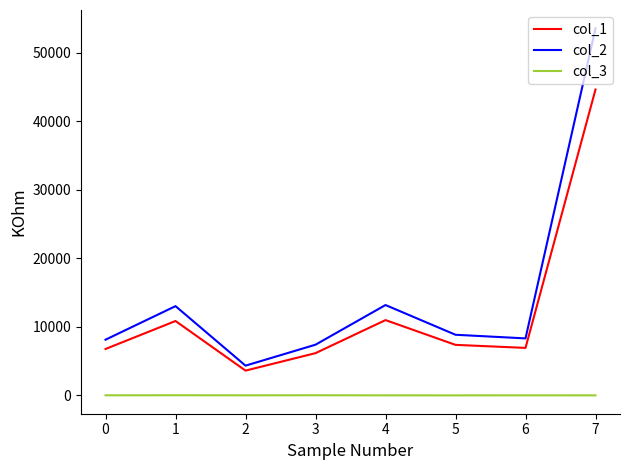

The value of col_1 at 0 is 6775.0. True or false?

True